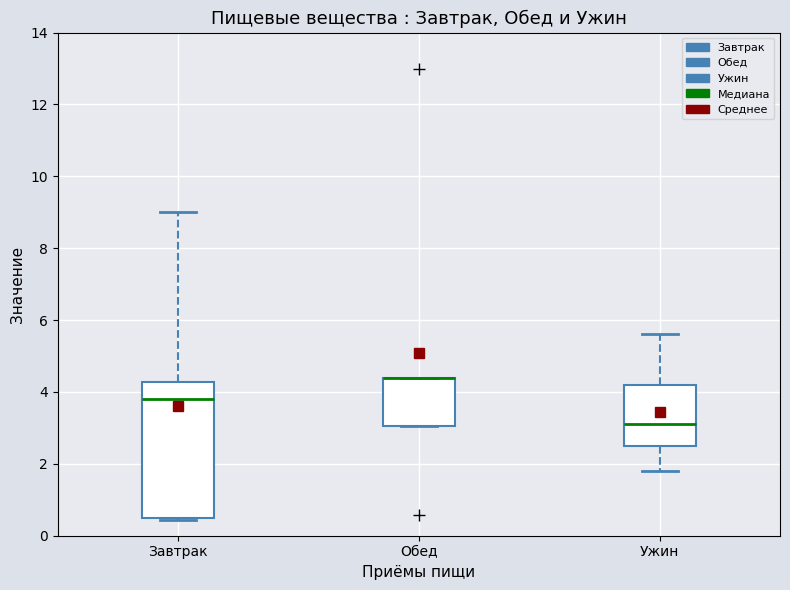

Where is the lower edge of the box for Обед on the y-axis? The values are not printed on the chart, so give them approximately, as read against the axis.

3.0